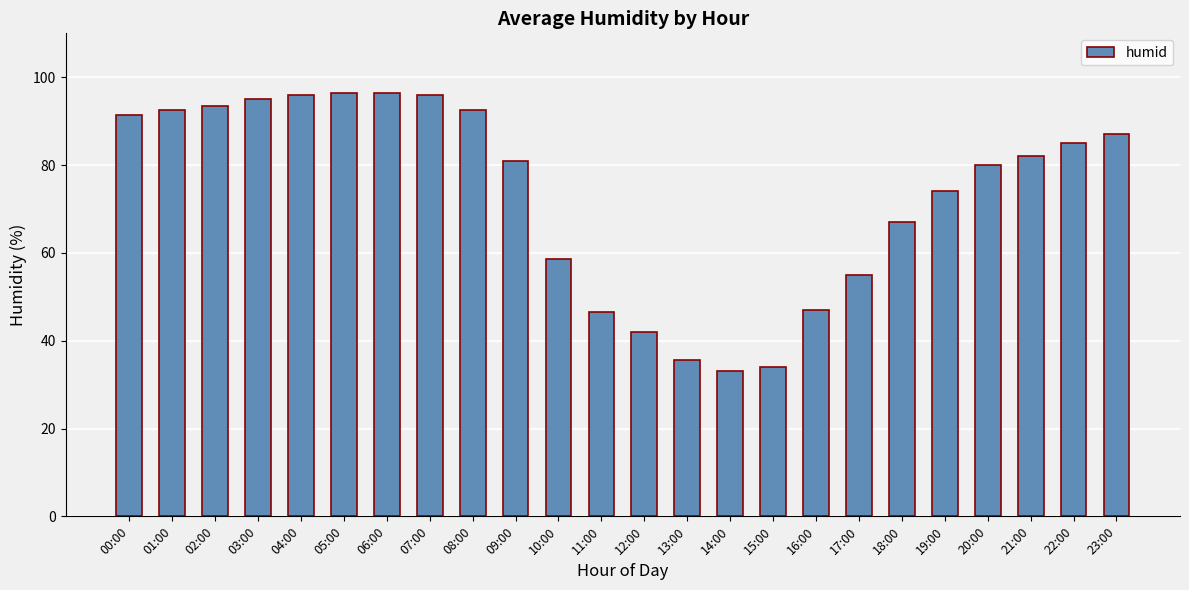

At which label is the value closest to 64?

18:00